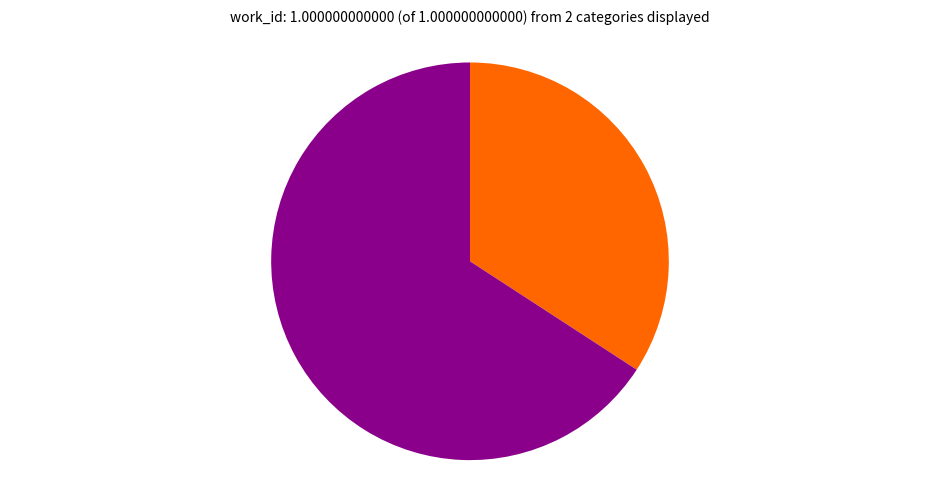

Does any single category account for the majority?

Yes